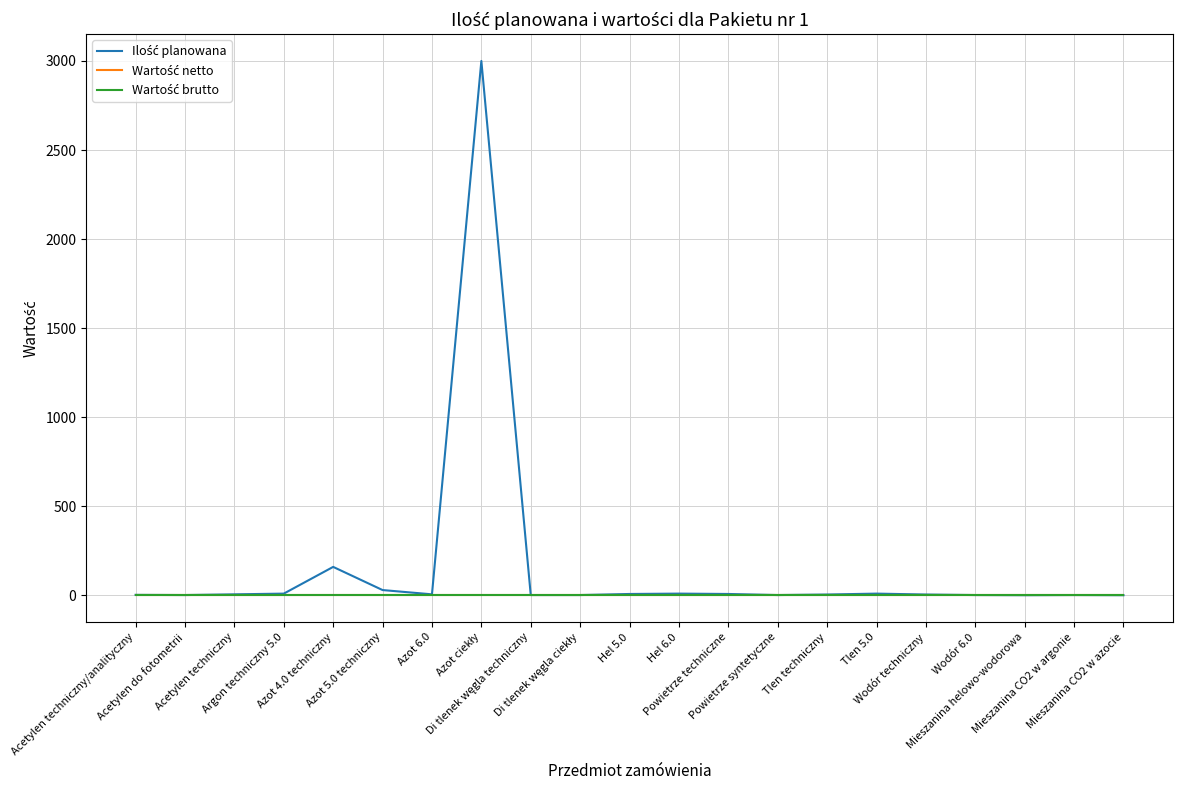

List the labels in order of Wartość brutto value, smallest first.

Acetylen techniczny/analityczny, Acetylen do fotometrii, Acetylen techniczny, Argon techniczny 5.0, Azot 4.0 techniczny, Azot 5.0 techniczny, Azot 6.0, Azot ciekły, Di tlenek węgla techniczny, Di tlenek węgla ciekły, Hel 5.0, Hel 6.0, Powietrze techniczne, Powietrze syntetyczne, Tlen techniczny, Tlen 5.0, Wodór techniczny, Wodór 6.0, Mieszanina helowo-wodorowa, Mieszanina CO2 w argonie, Mieszanina CO2 w azocie